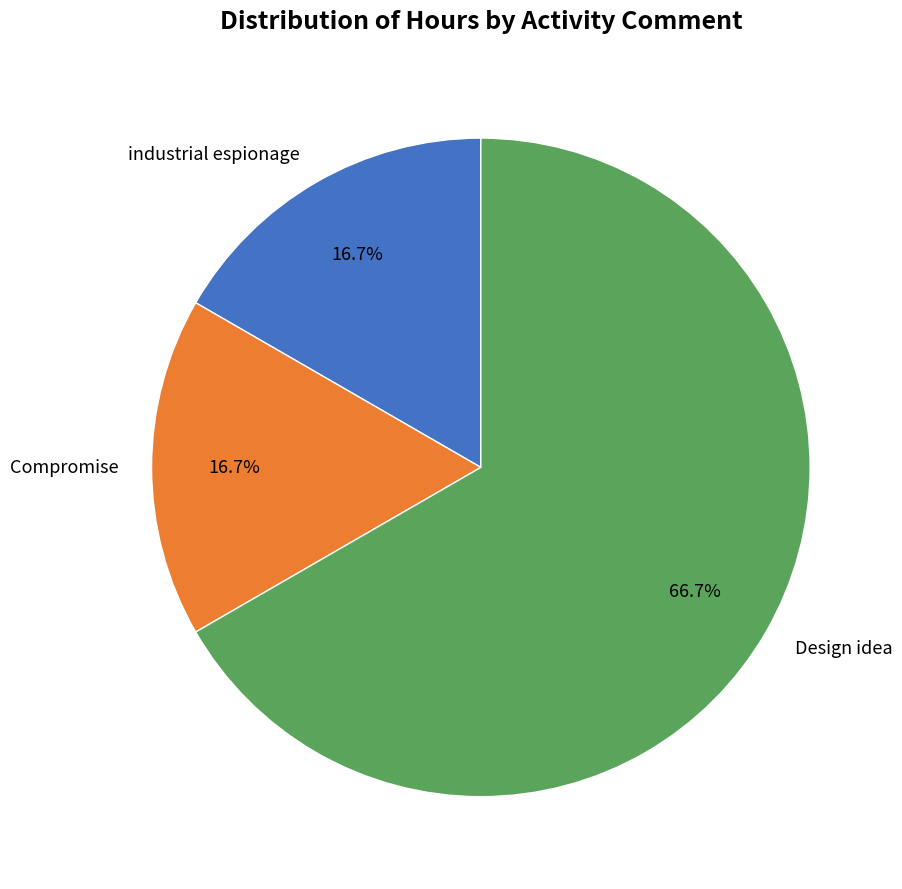

Which slice represents more than half of the pie?

Design idea